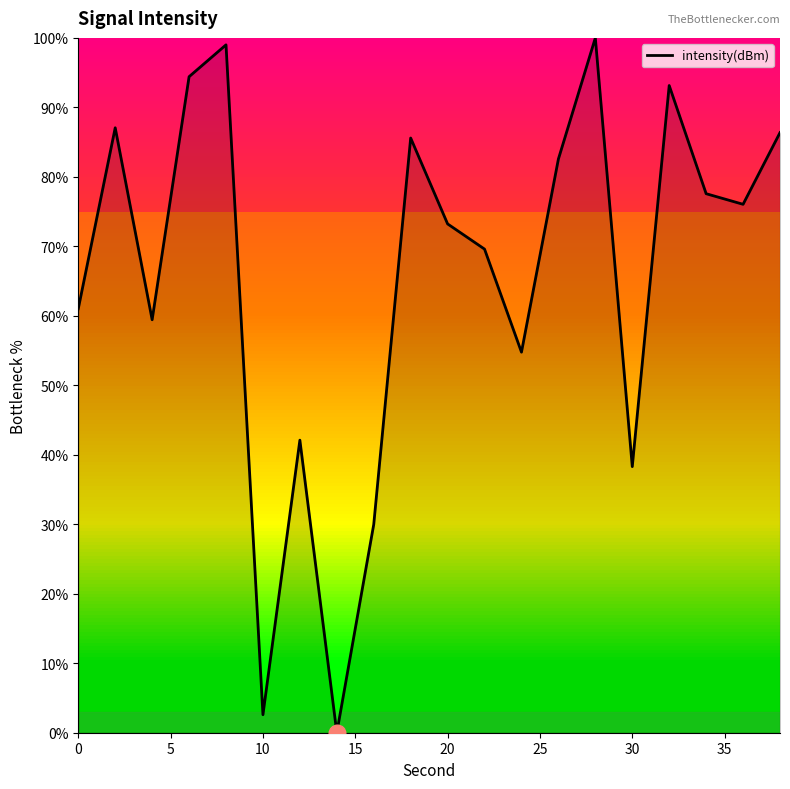

What is the difference between the maximum and minimum values?

100.0